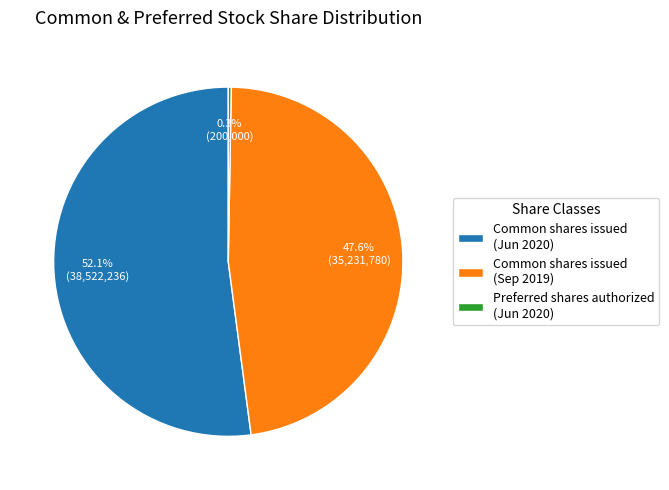

To the nearest percent, what is the difference between the largest and smallest slice percentages?

52%